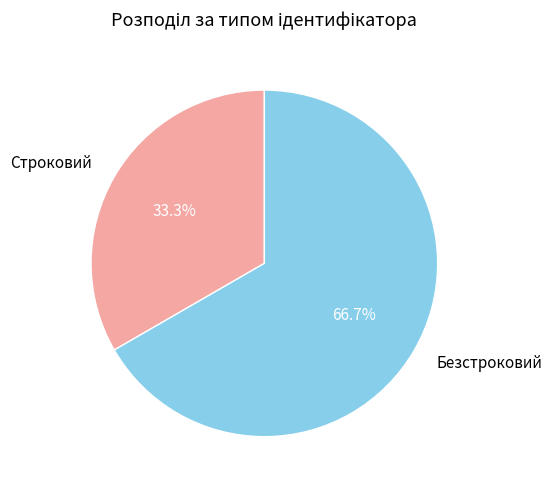

What percentage is the Строковий slice, to the nearest percent?

33%